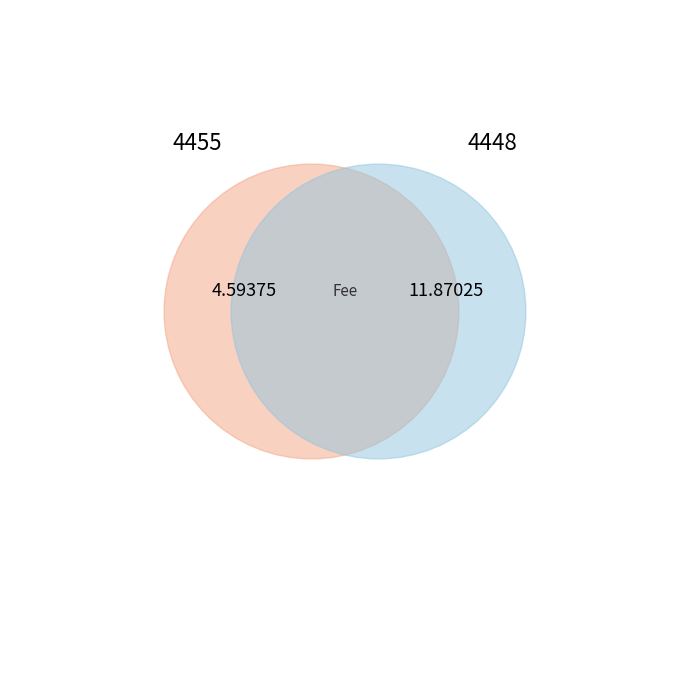

Rank the categories by value from lowest to highest.

4455, 4448